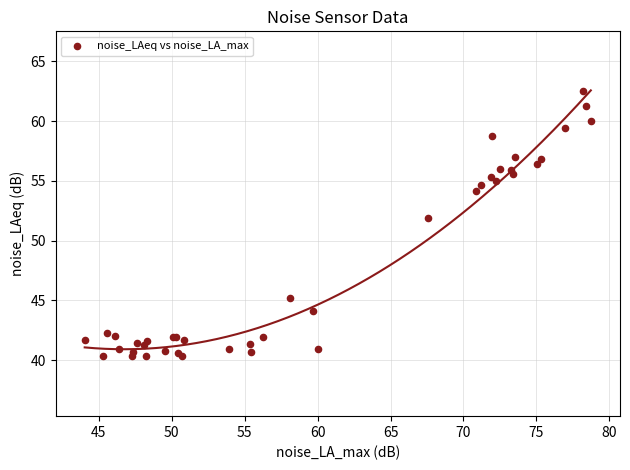

What Y value in the scatter plot is closest to 51?

51.9